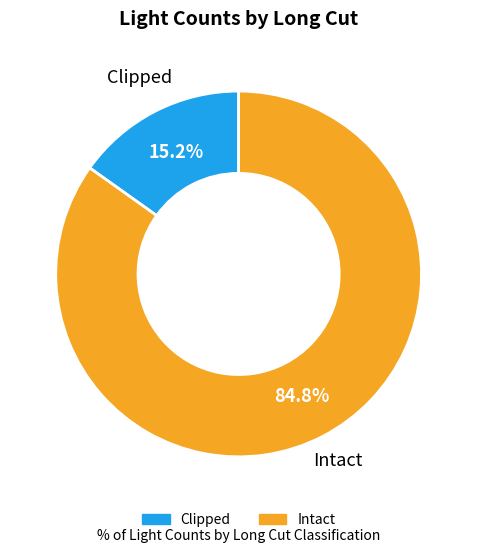

Is there a majority slice in this chart?

Yes